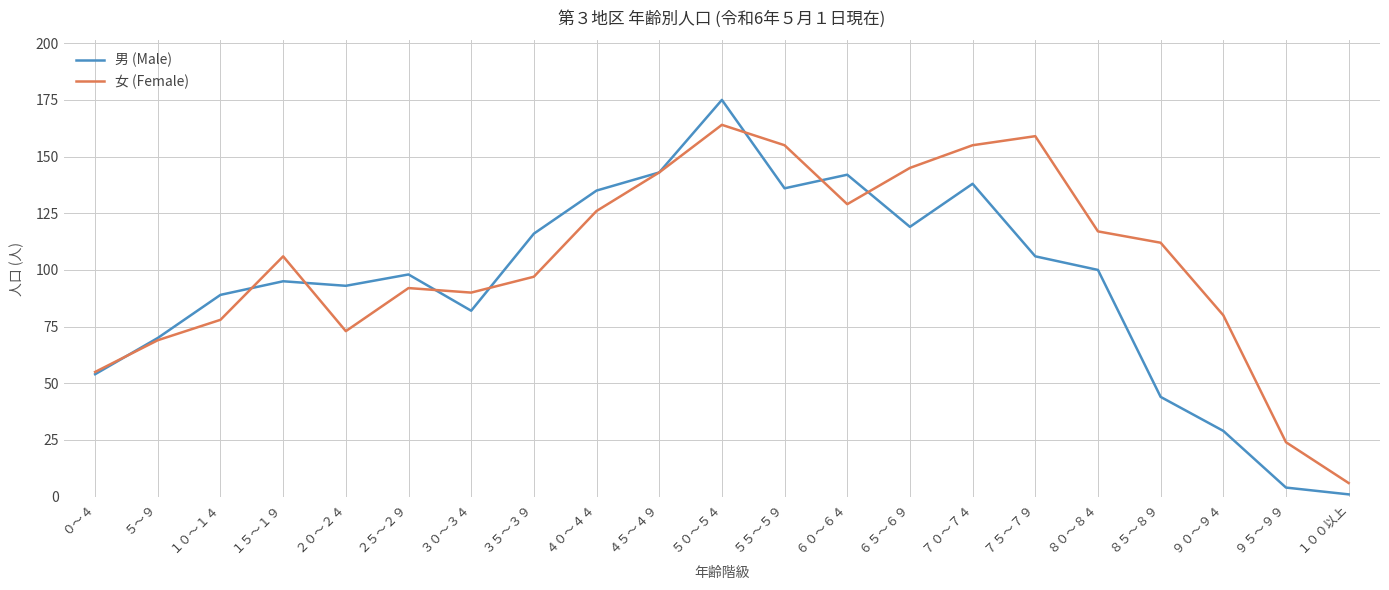

How many lines are shown in the chart?

2